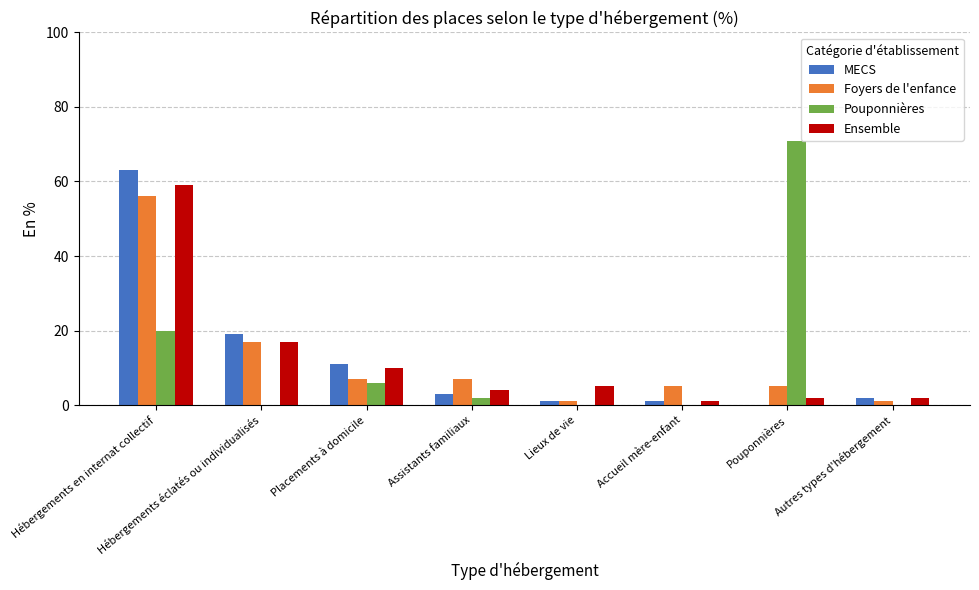

How many groups of bars are there?

8